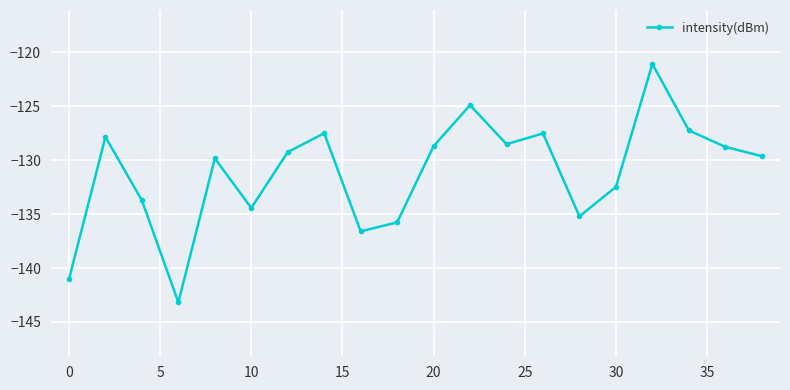

What is the maximum value shown in the chart?

-121.1